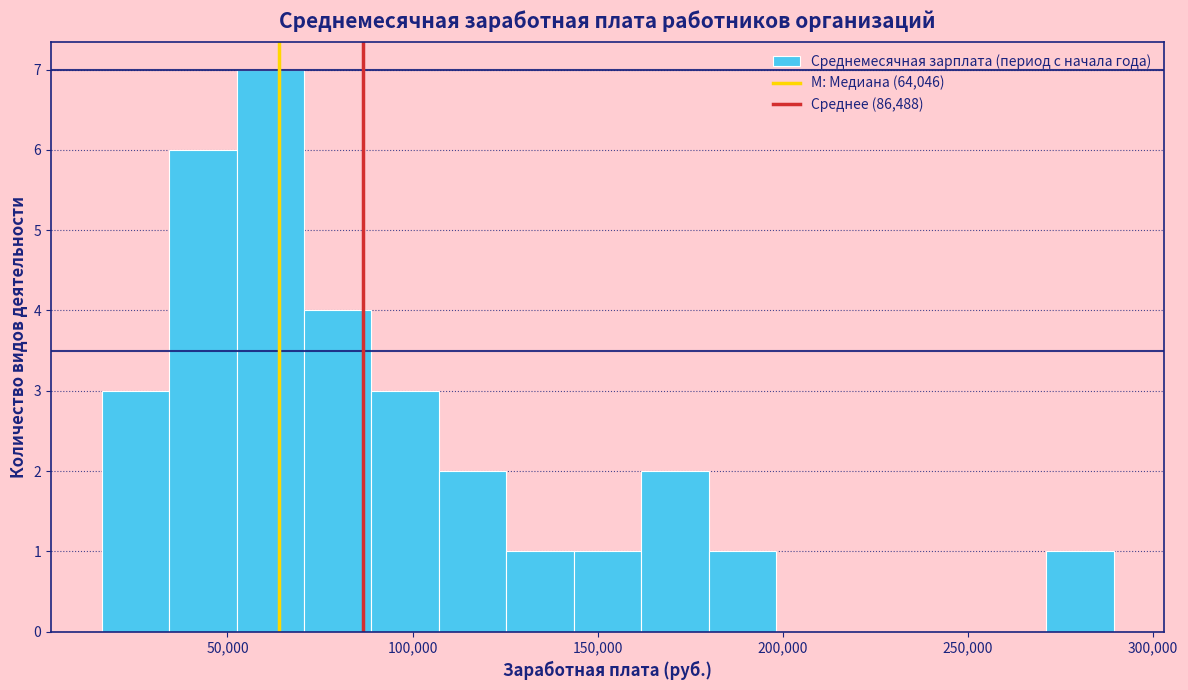

Around what value on the x-axis is the tallest bar? Give the approximate position of its centre, as read against the axis.

60000